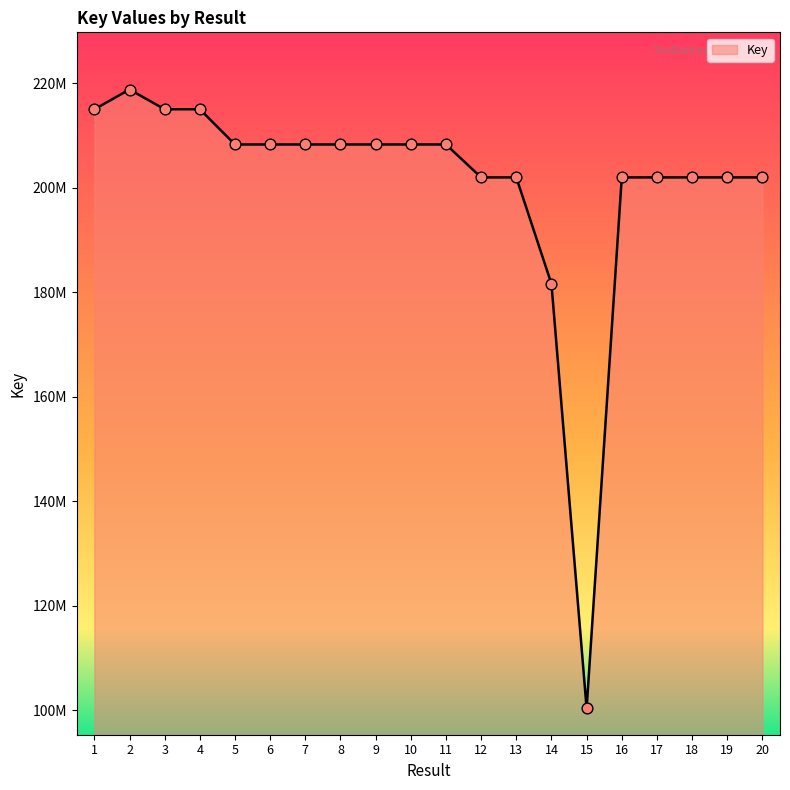

Does the chart have visible grid lines?

No